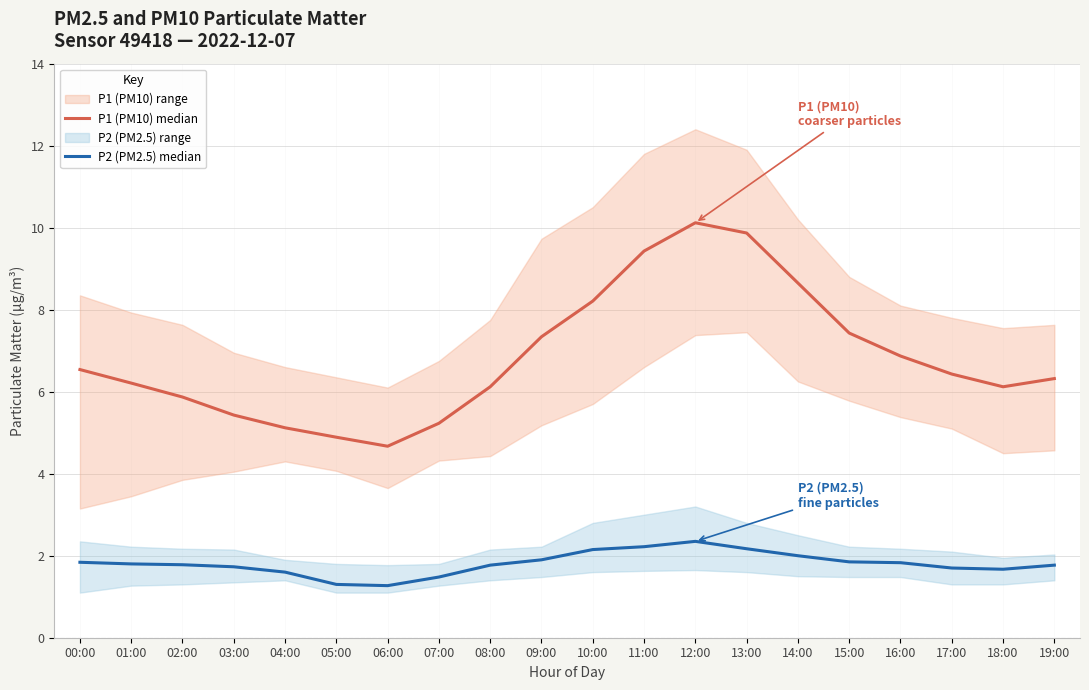

Where is P1 (PM10) median nearest to the value 7?

16:00